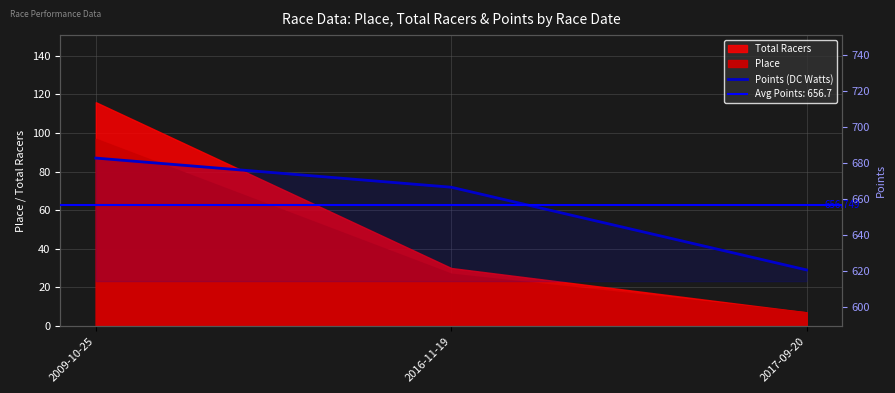

True or false: the data shows 666.7 at 2016-11-19.

True